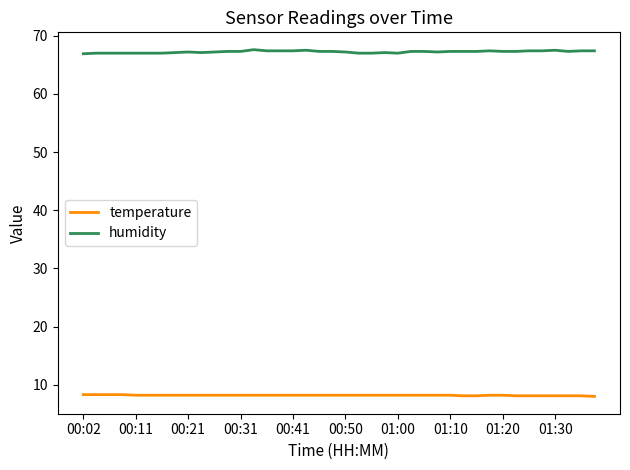

What is the smallest value displayed?

8.0